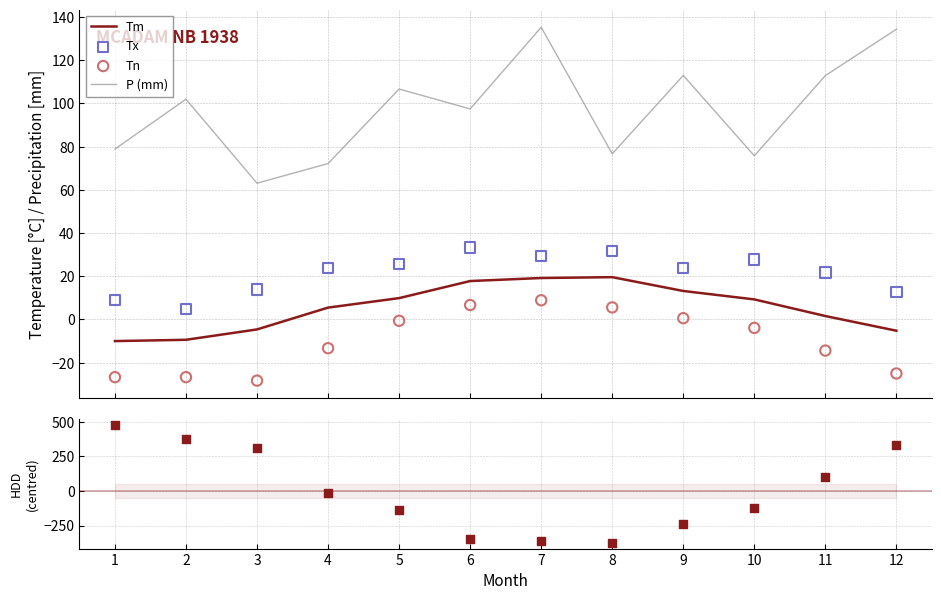

Which series contains the highest Y value?

HDD (centred)